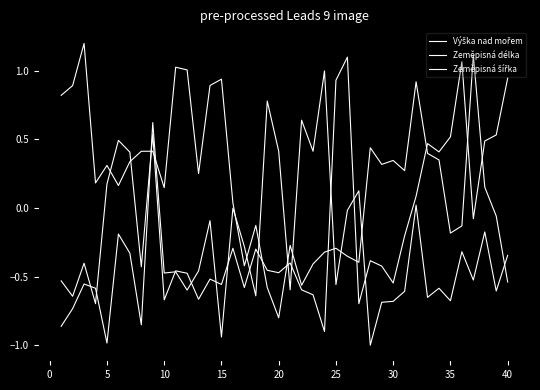

Does the chart have visible grid lines?

No